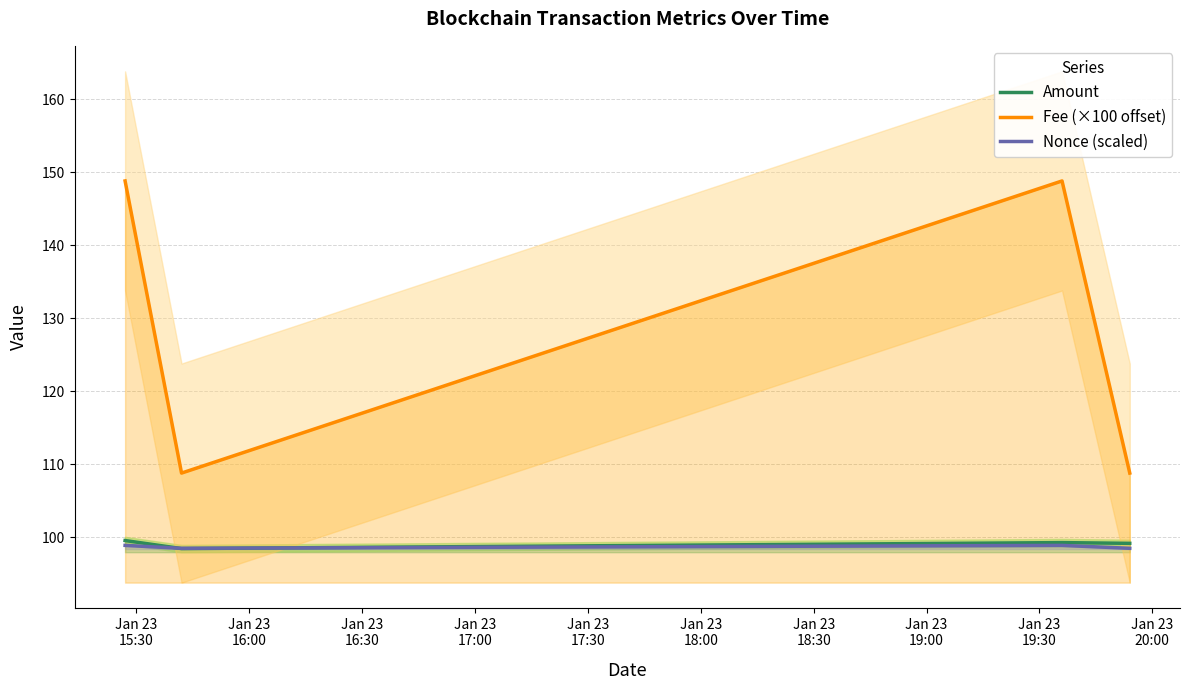

How many lines are shown in the chart?

3